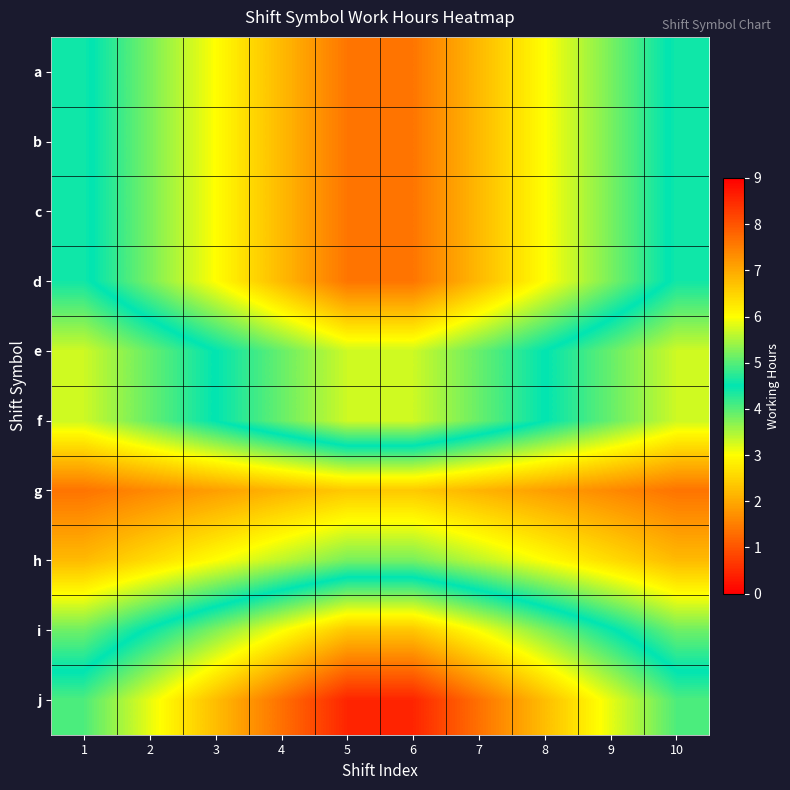

At which category is the sum across all series the highest?

5